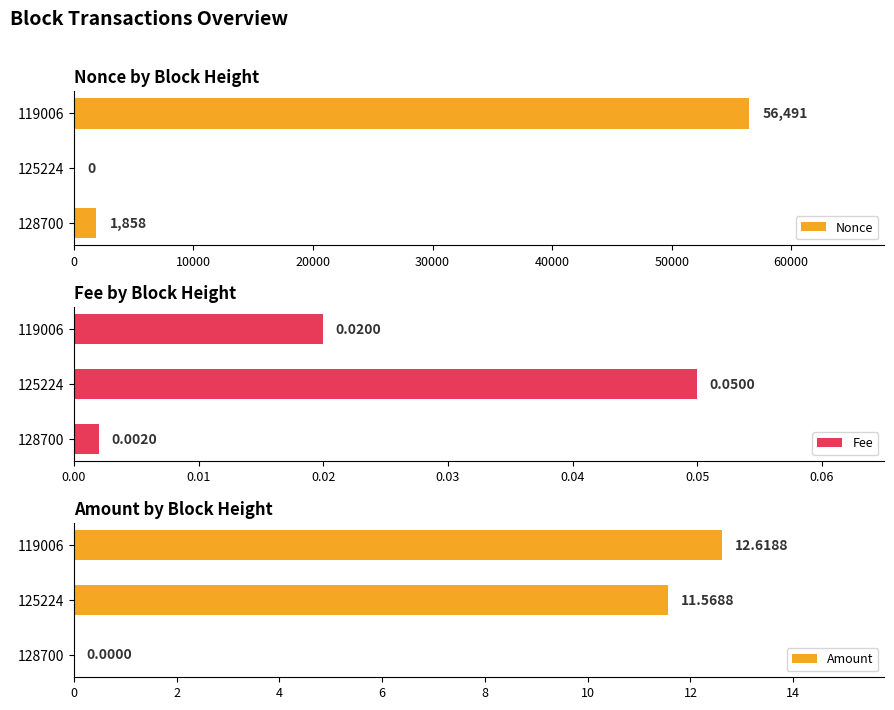

Reading right to left, extract all data points from this chart.

Nonce: 56491.0	0.0	1858.0
Fee: 0.0	0.1	0.0
Amount: 12.6	11.6	0.0